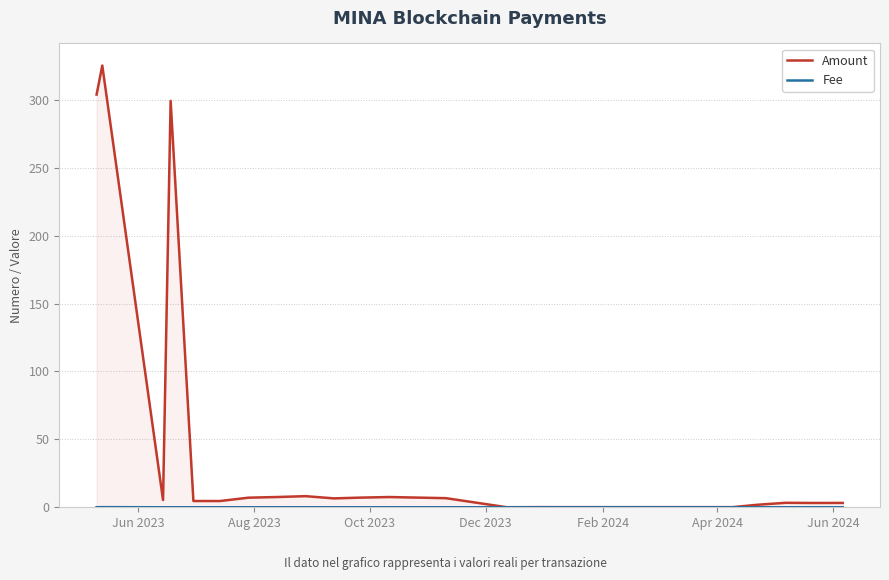

Rank the series by their maximum value, from lowest to highest.

Fee, Amount